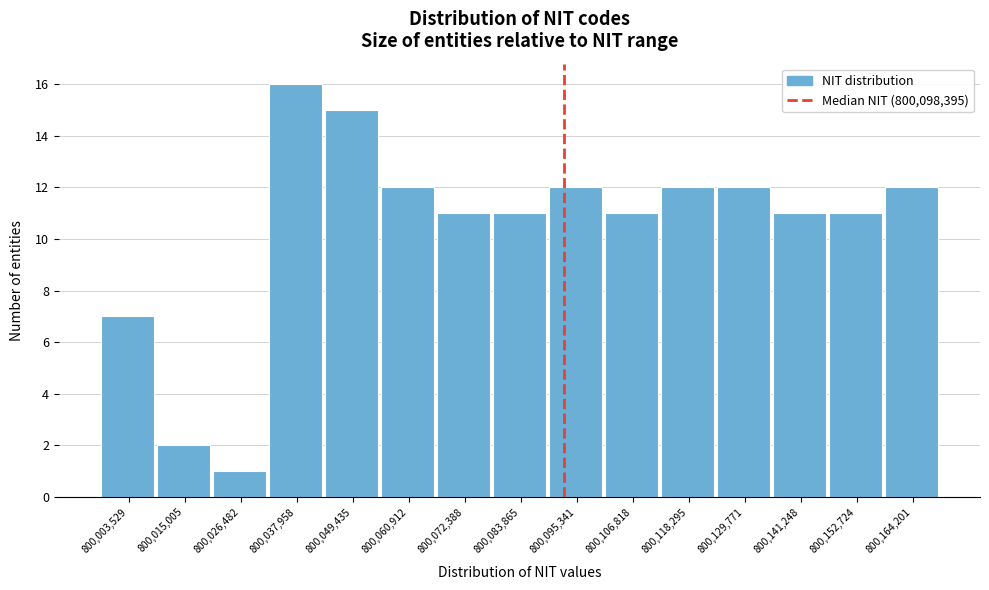

Reading right to left, list all the values displayed in this chart.

800,164,201=12	800,152,724=11	800,141,248=11	800,129,771=12	800,118,295=12	800,106,818=11	800,095,341=12	800,083,865=11	800,072,388=11	800,060,912=12	800,049,435=15	800,037,958=16	800,026,482=1	800,015,005=2	800,003,529=7